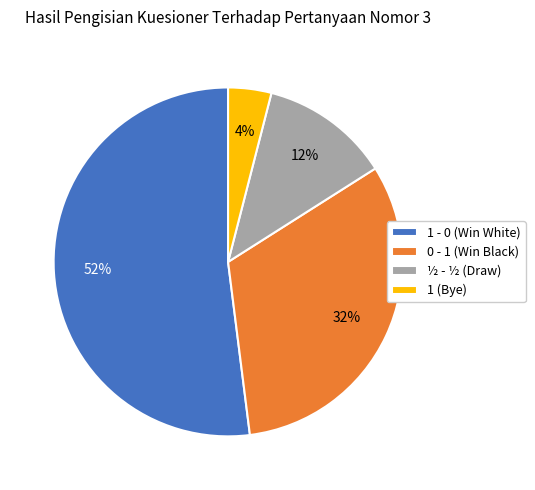

True or false: 0 - 1 (Win Black) accounts for 23% of the total.

False